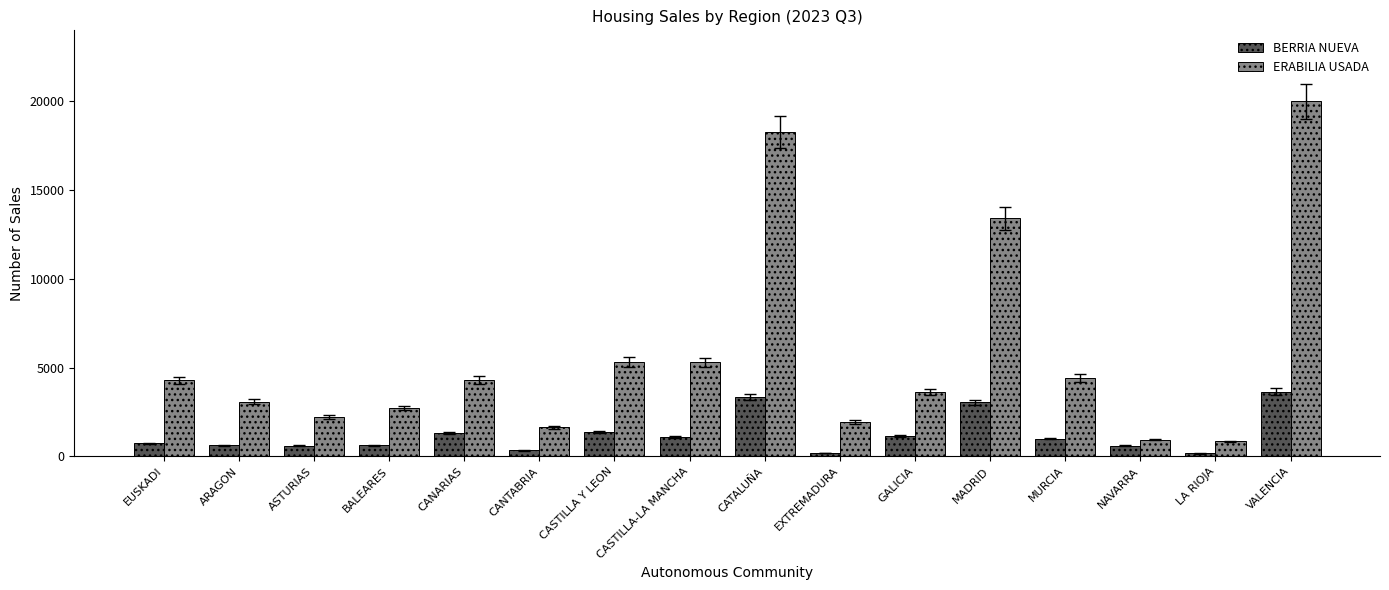

Where is ERABILIA USADA nearest to the value 10422?

MADRID